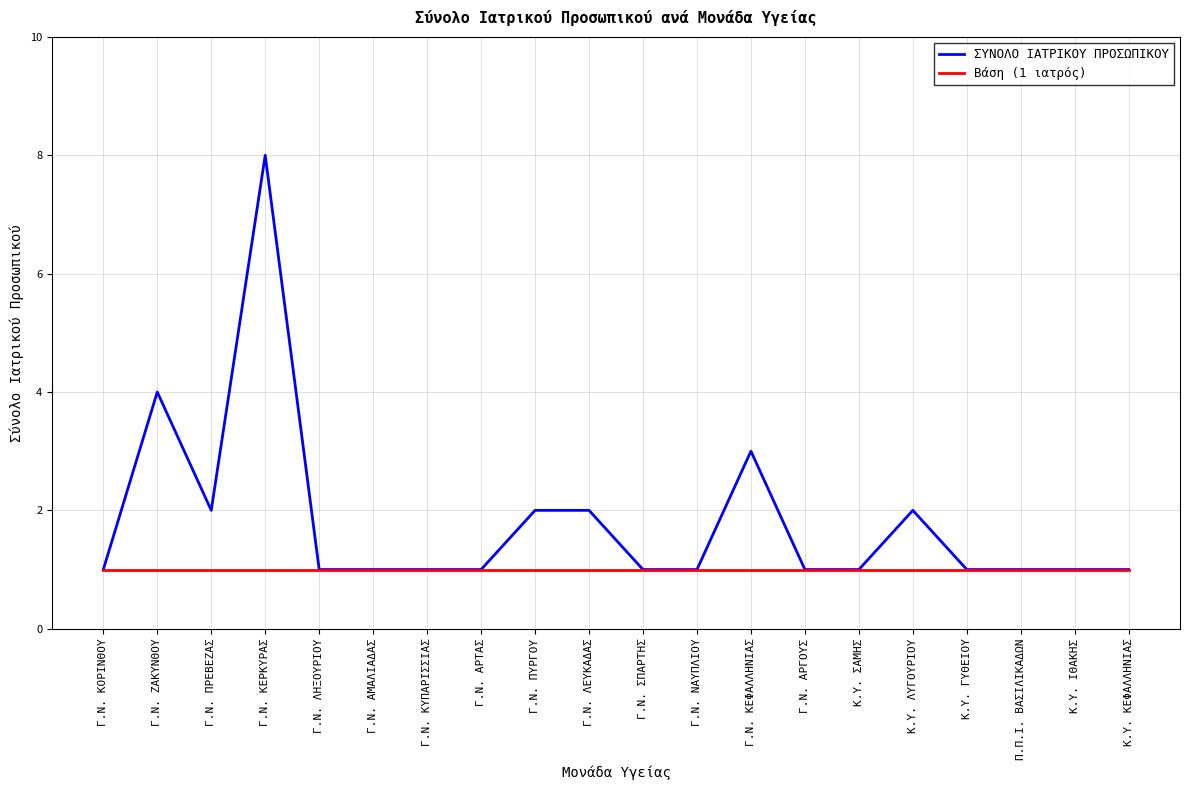

At which label does ΣΥΝΟΛΟ ΙΑΤΡΙΚΟΥ ΠΡΟΣΩΠΙΚΟΥ reach its peak?

Γ.Ν. ΚΕΡΚΥΡΑΣ